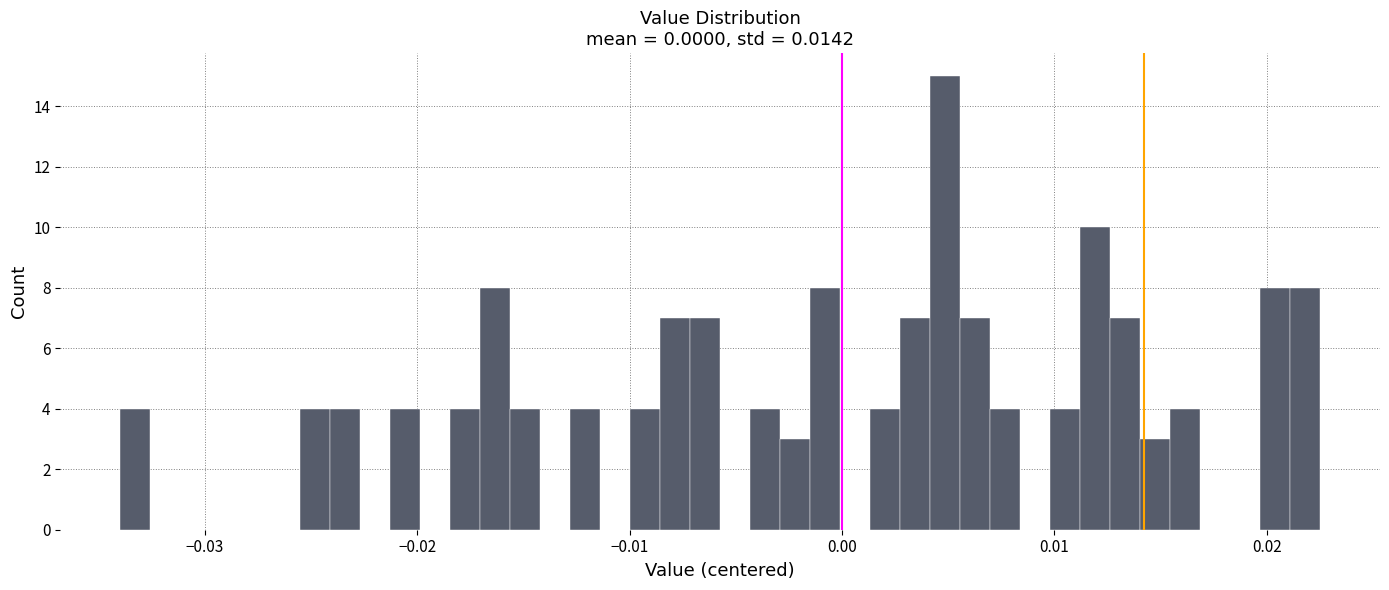

Read against the x-axis, roughly where is the centre of the tallest bar?

0.005